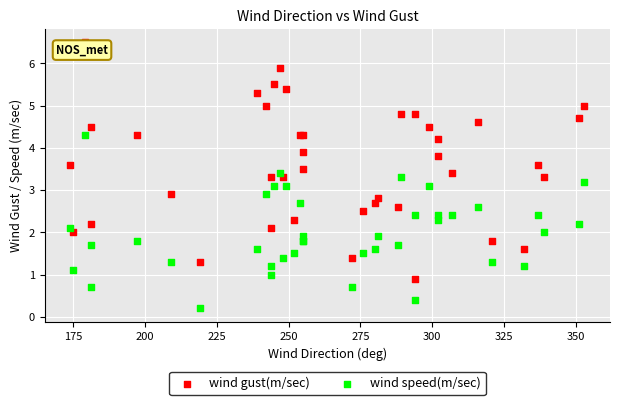

Which series has the largest Y range (max minus min)?

wind gust(m/sec)